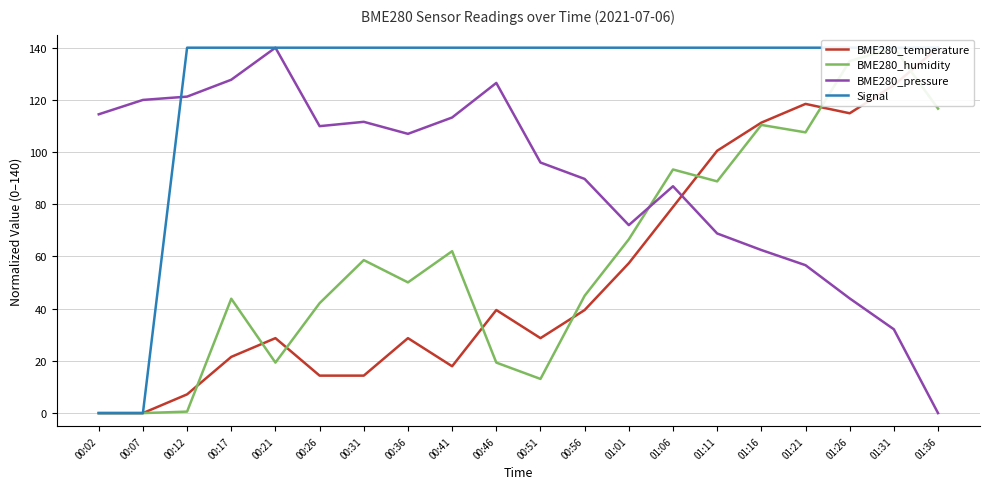

The value of BME280_temperature at 00:36 is 28.7. True or false?

True